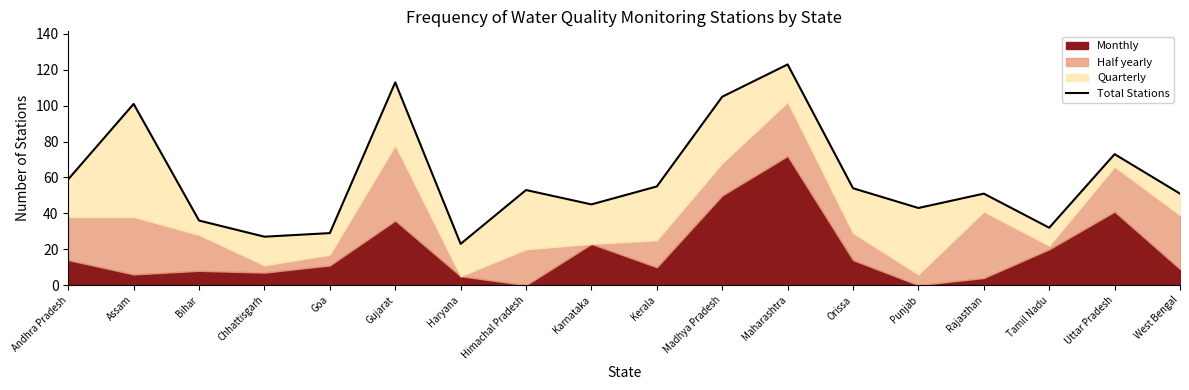

Between Maharashtra and Rajasthan, which is larger?

Maharashtra